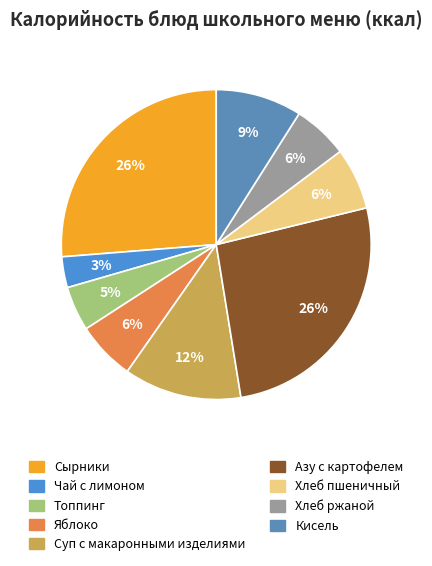

What is the ratio of the value at Кисель to the value at Хлеб ржаной?

1.6